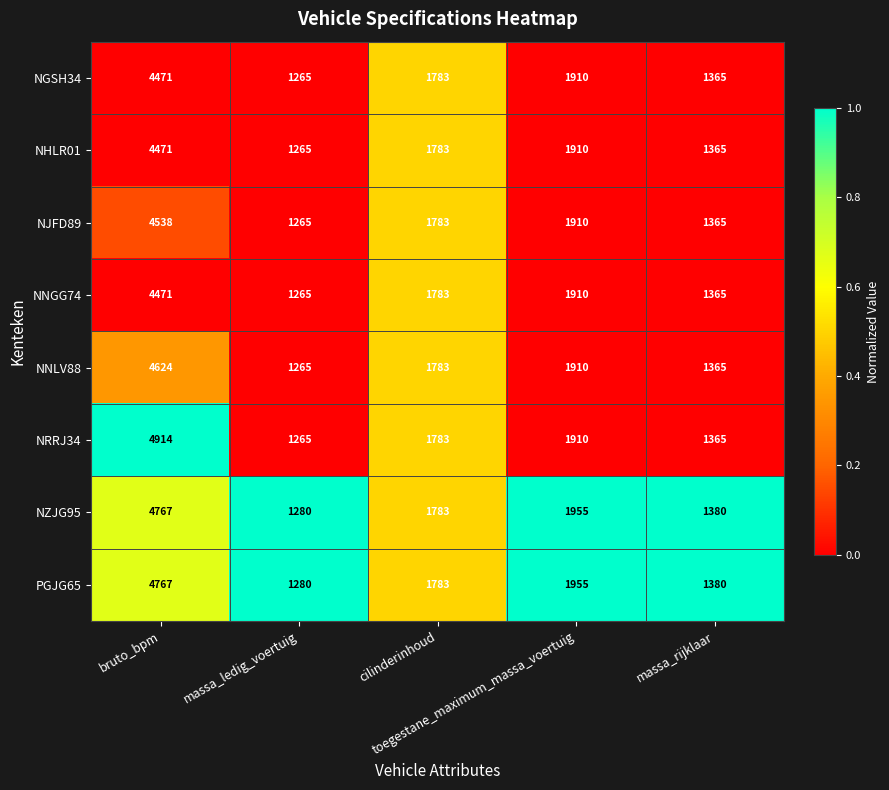

Which series has the largest total across all categories?

NRRJ34